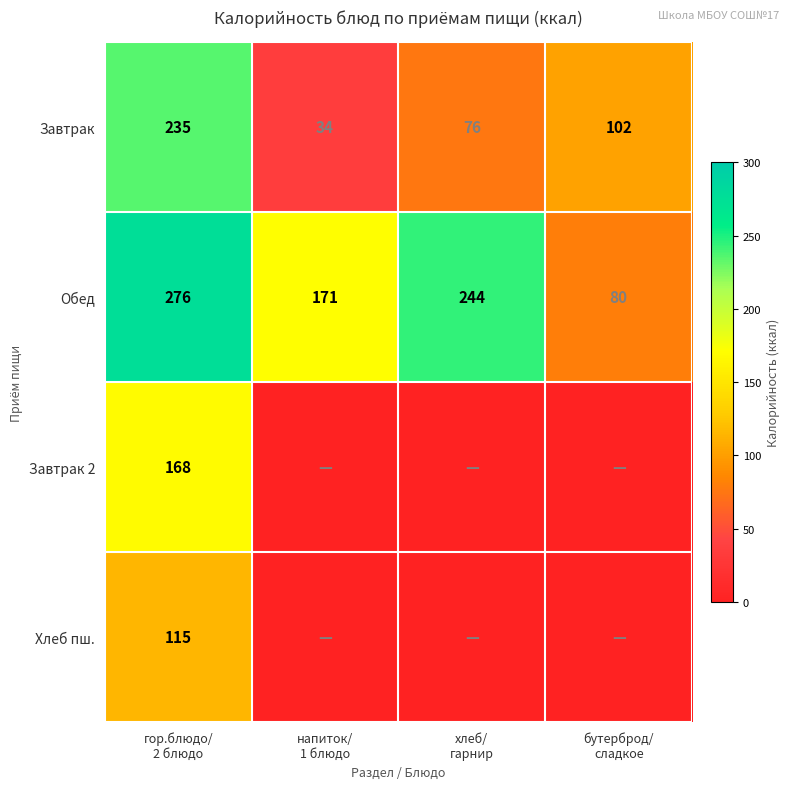

Count the Обед values in the range 171 to 276.

3